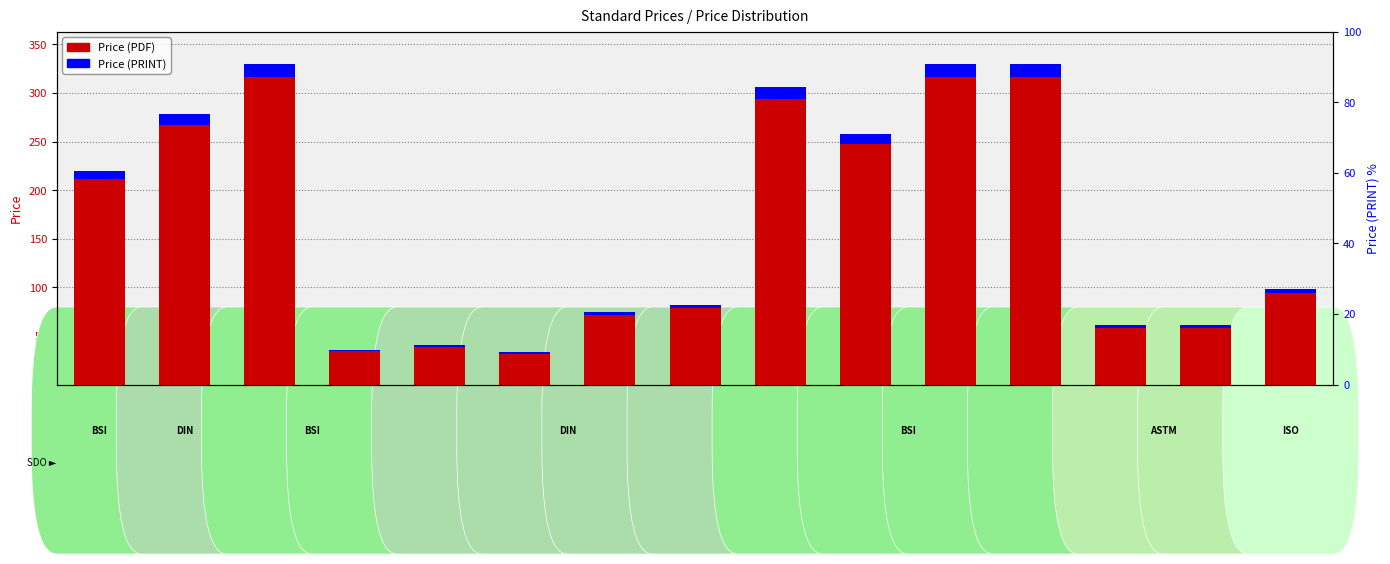

How many data points in Price (PRINT) are less than 3?

6